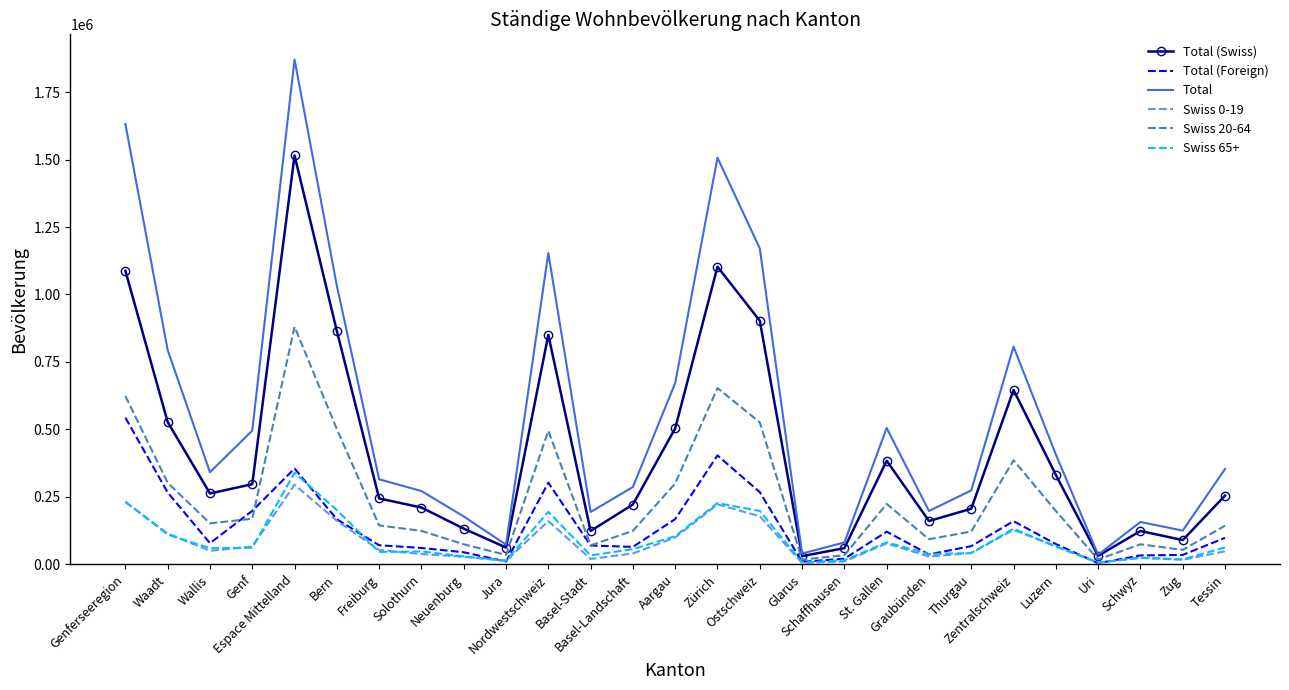

Which series has the largest range (max minus min)?

Total